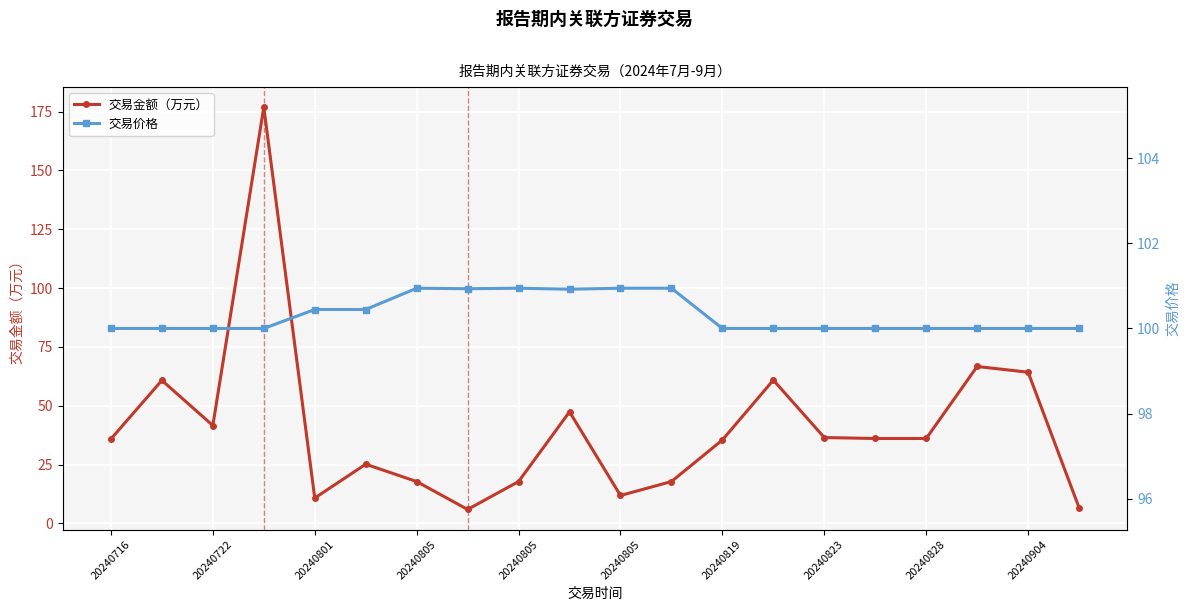

Does the chart display data point markers on the line(s)?

Yes